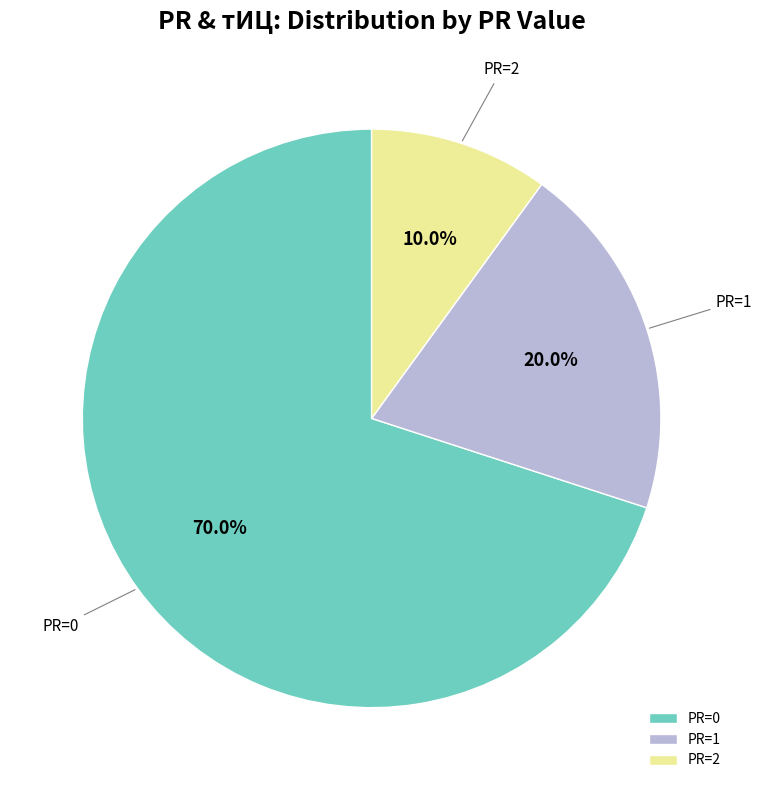

To the nearest percent, what is the difference between the largest and smallest slice percentages?

60%